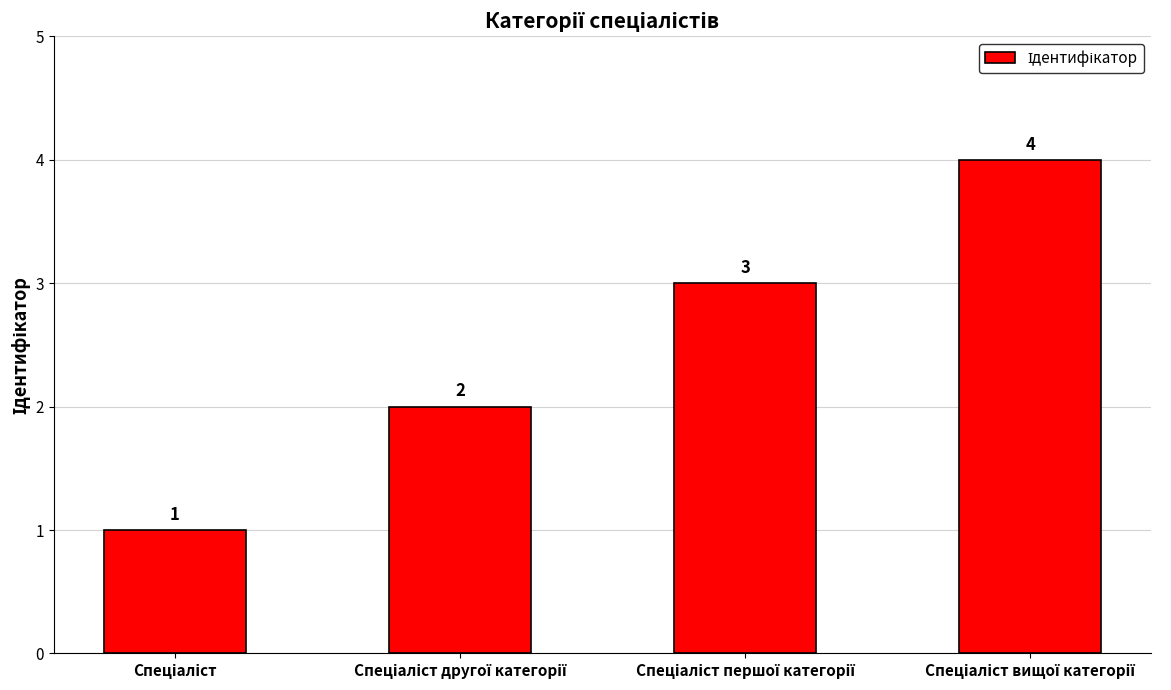

What is the difference between the maximum and minimum values?

3